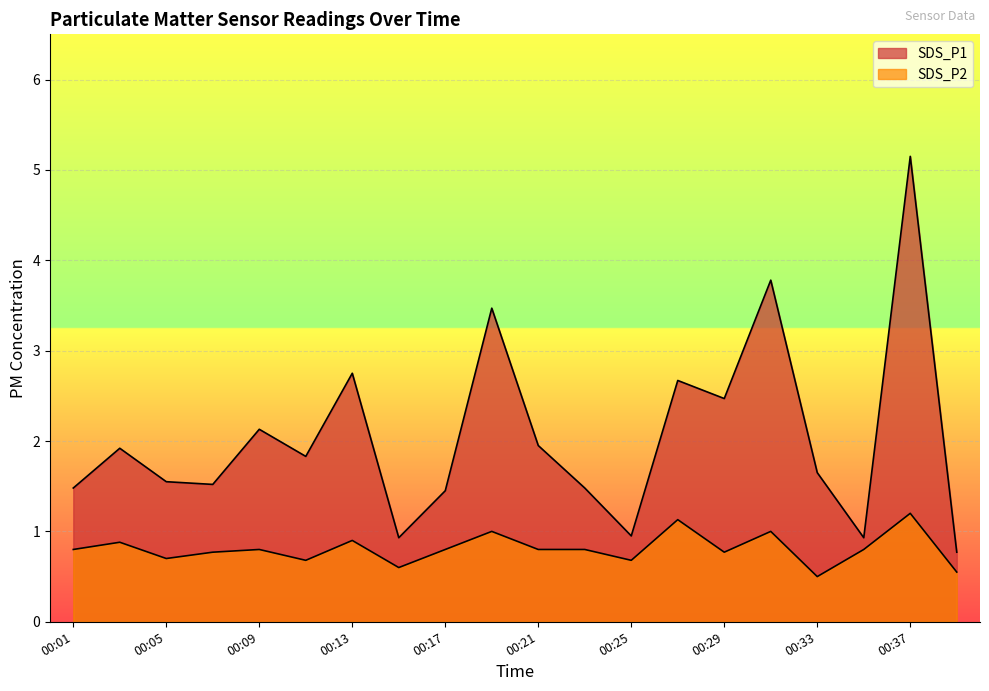

What is the sum of the SDS_P2 values at 00:25 and 00:03?

1.6